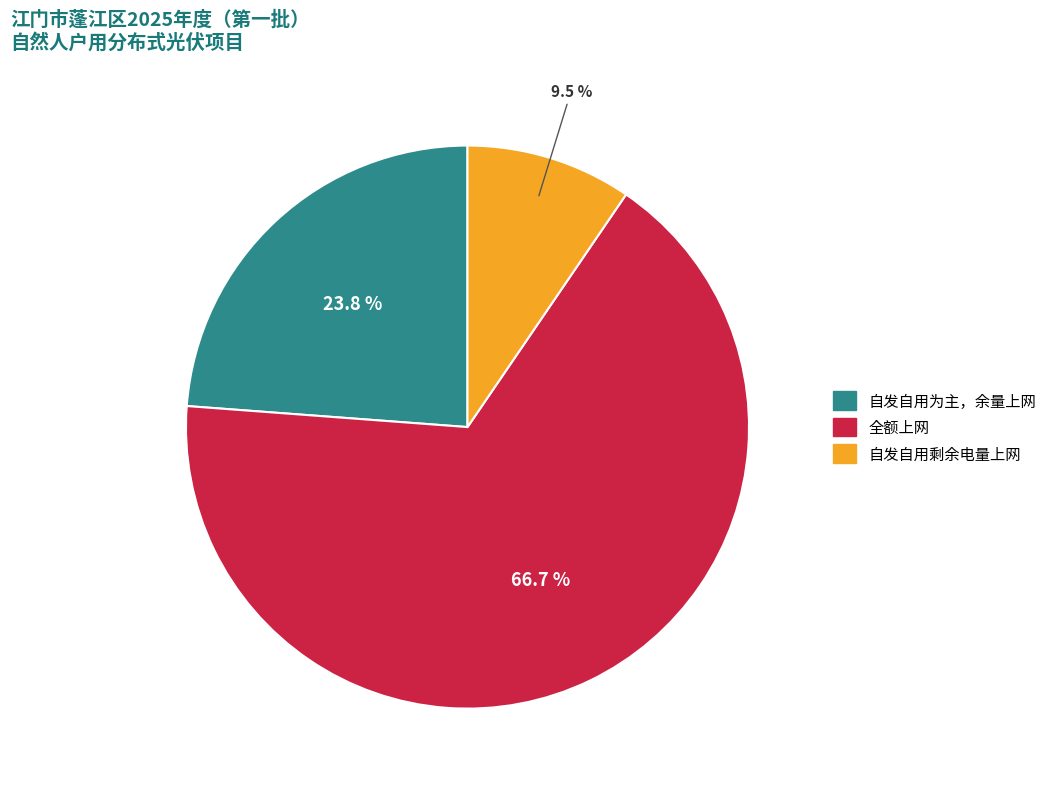

How many segments does this pie chart have?

3